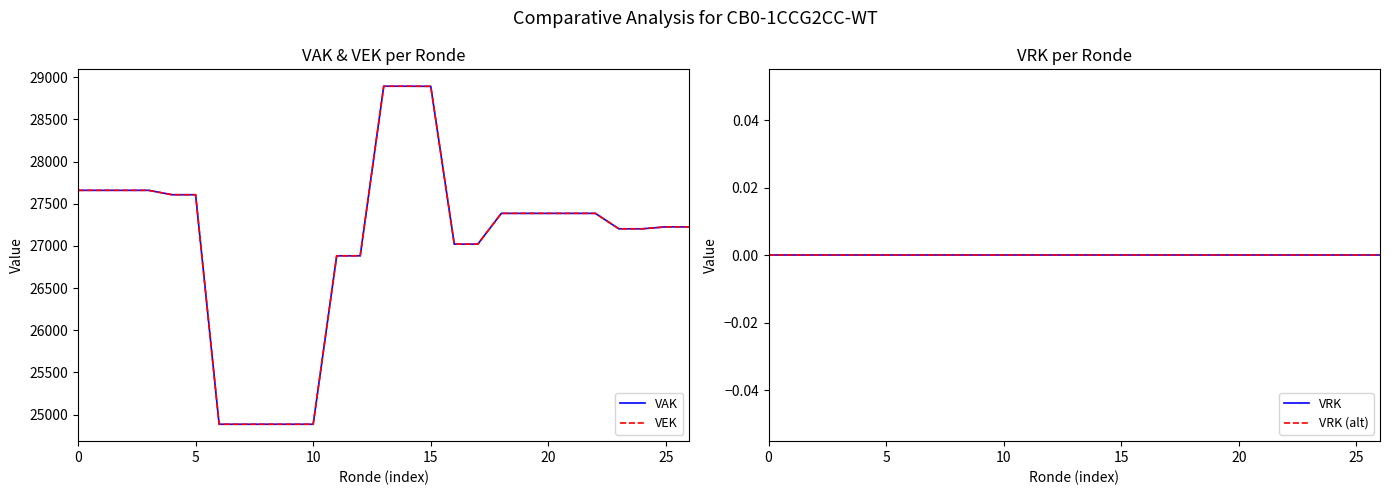

Between 16 and 7, which is larger?

16